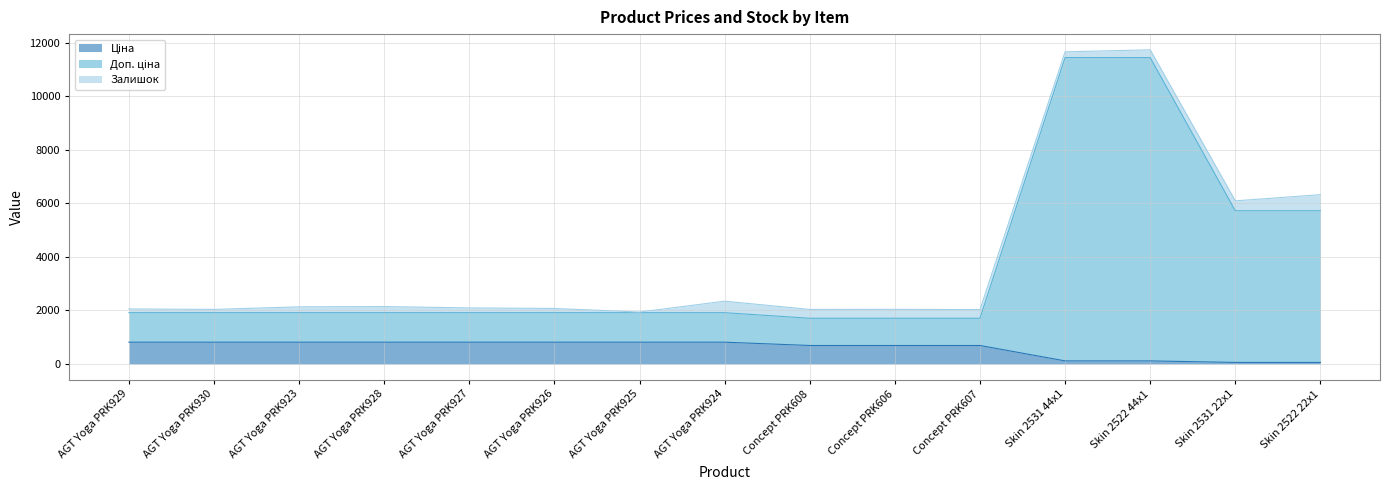

What is the total value across all series at AGT Yoga PRK924?

2344.8